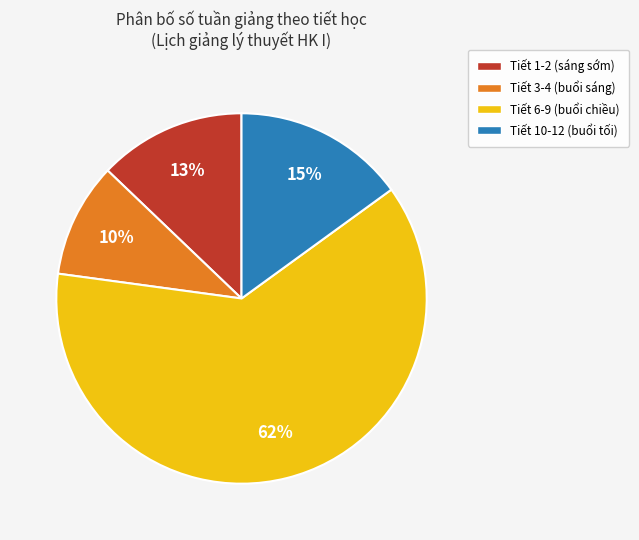

Count the number of slices in the pie.

4